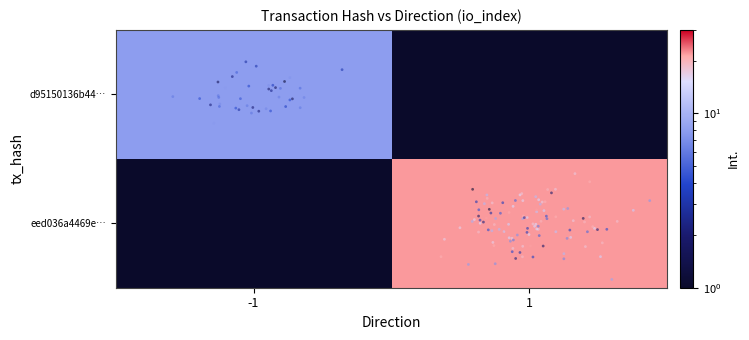

What is the sum of all eed036a4469efcc2b59b43272b05e3518457812 values?

23